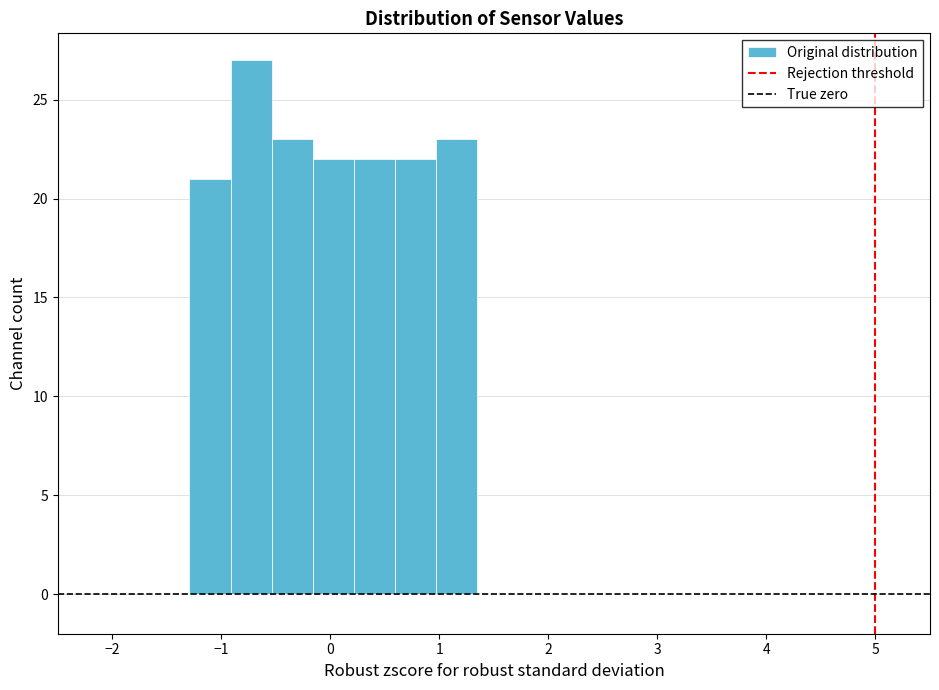

Around what value on the x-axis is the tallest bar? Give the approximate position of its centre, as read against the axis.

-0.7